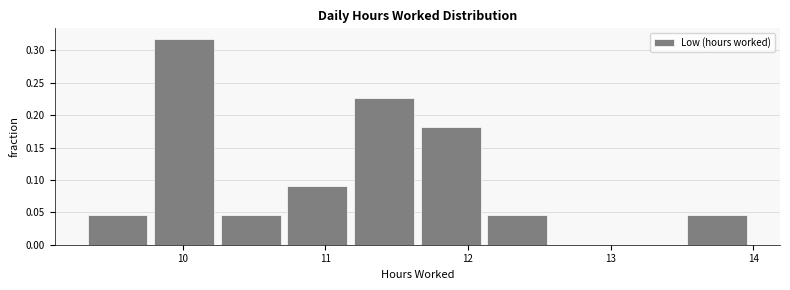

Reading left to right, transcribe this chart: for each bar, give the range it covers on the x-axis and its height. Neither the bar edges nor the heights are printed on the chart, so give them approximately, as read against the axes.

9.3 to 9.8: 0.045
9.8 to 10.2: 0.320
10.2 to 10.7: 0.045
10.7 to 11.2: 0.090
11.2 to 11.6: 0.225
11.6 to 12.1: 0.180
12.1 to 12.6: 0.045
12.6 to 13.0: 0
13.0 to 13.5: 0
13.5 to 14.0: 0.045